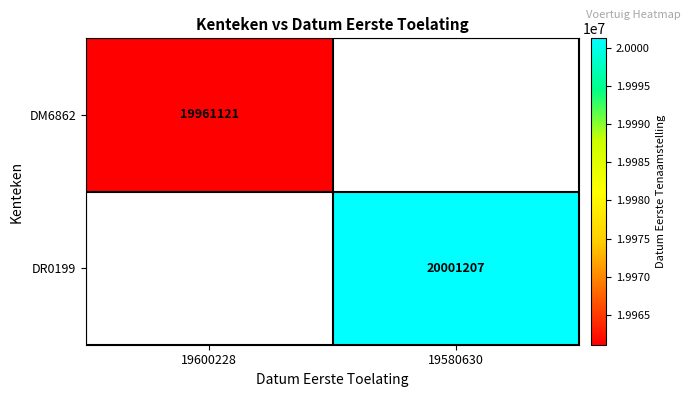

The value of DR0199 at 19580630 is 9682310. True or false?

False